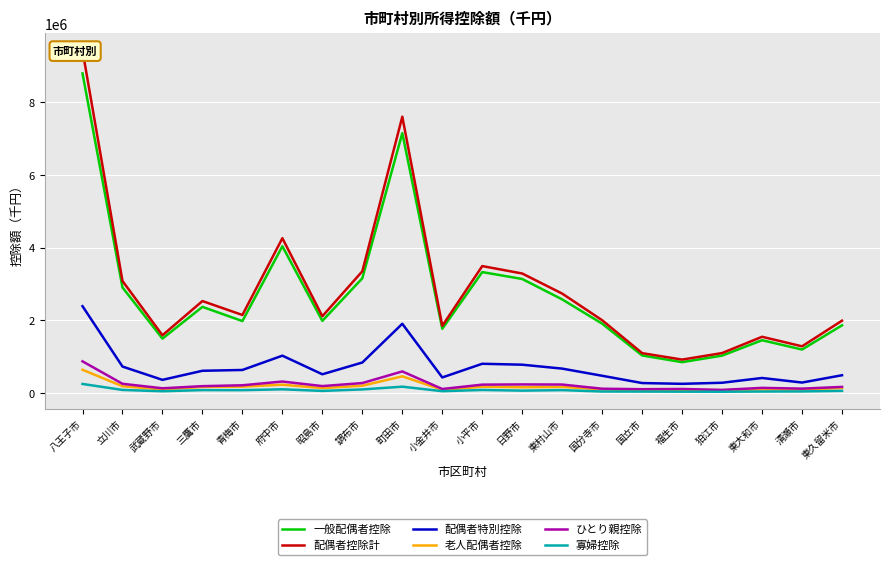

Count the number of data series in this chart.

6